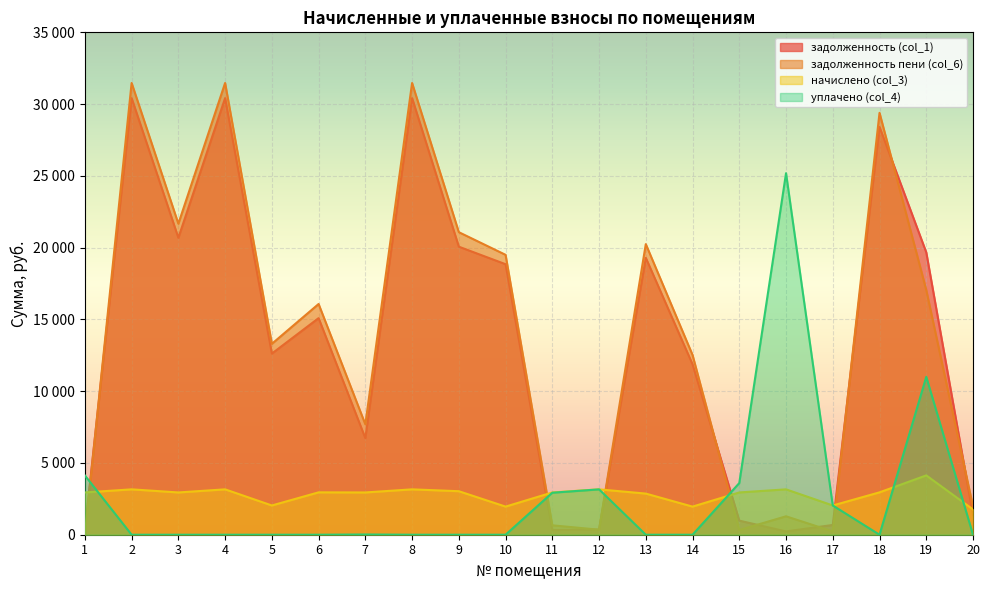

What is the total value across all series at 1?

7390.2